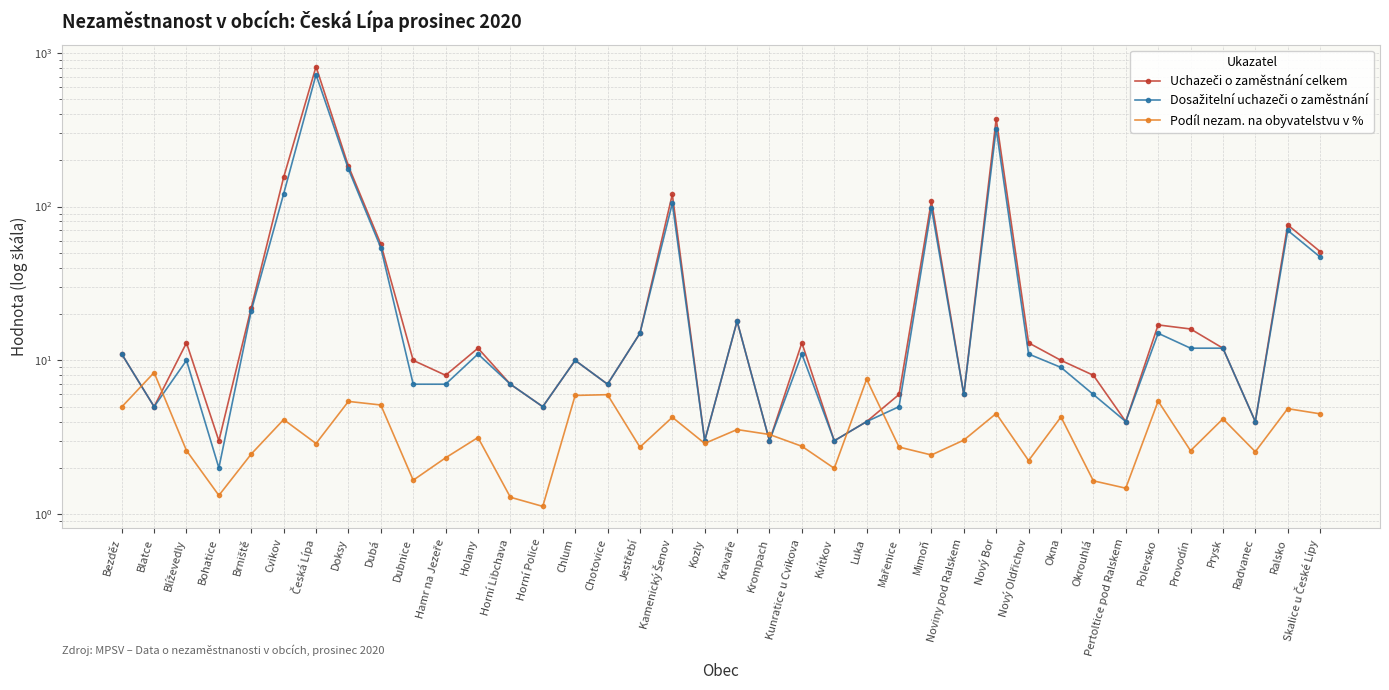

At which category is the sum across all series the highest?

Česká Lípa